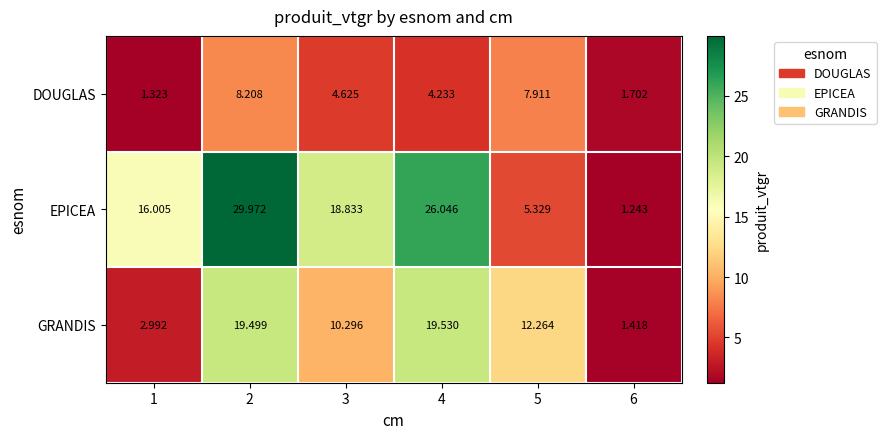

Which series has the widest spread of values?

EPICEA